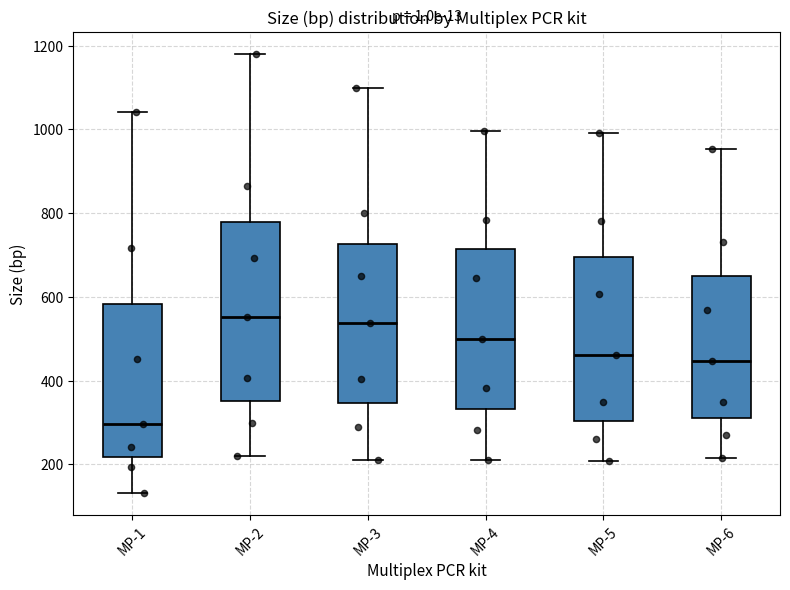

Which box's median line is the lowest?

MP-1